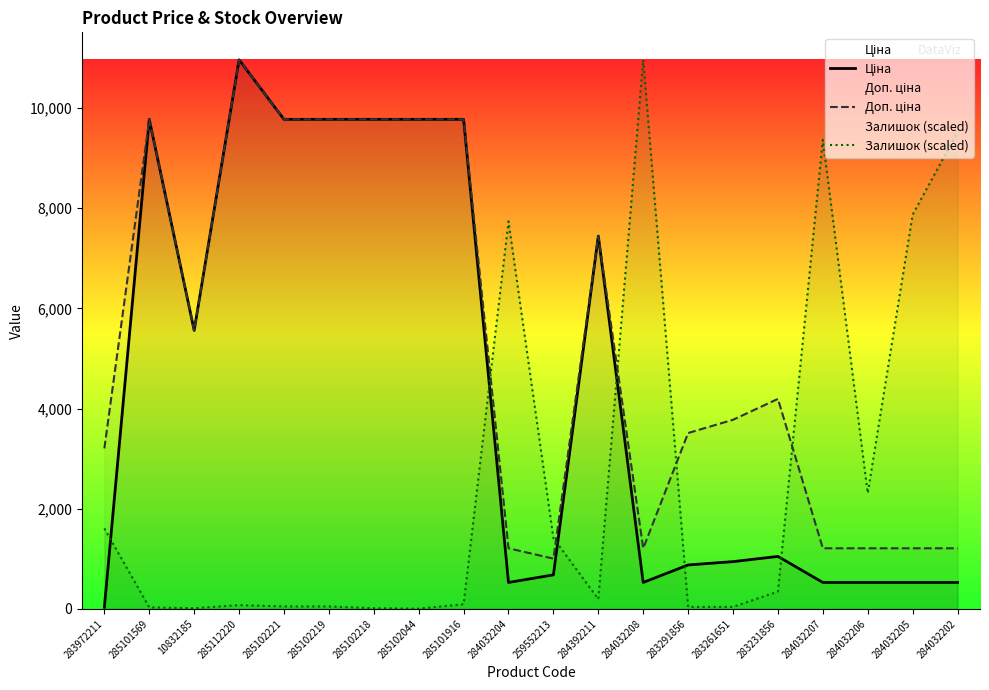

What is the average value of the Доп. ціна series?

5278.9